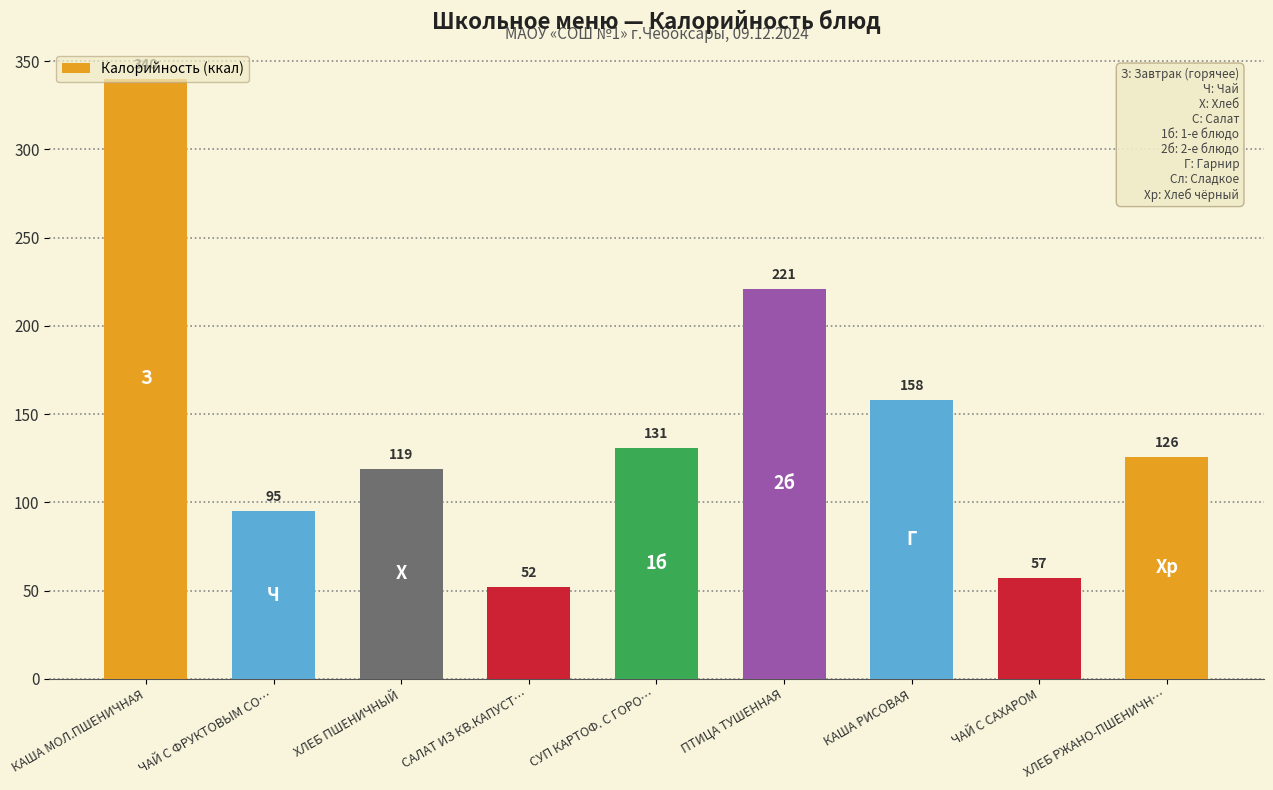

At which label is the value closest to 196?

ПТИЦА ТУШЕННАЯ